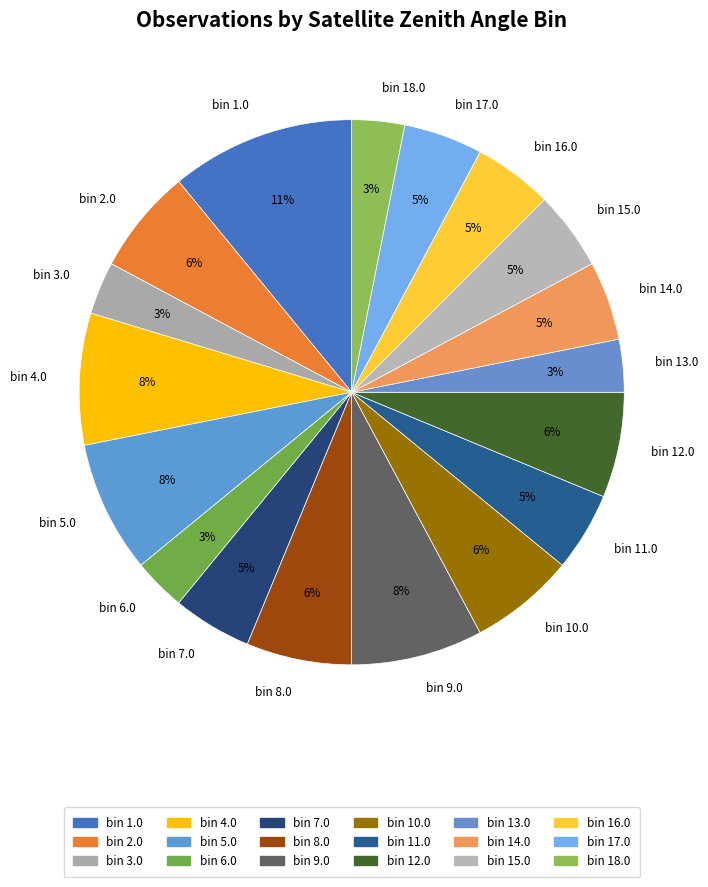

Is bin 15.0 the majority of the pie?

No